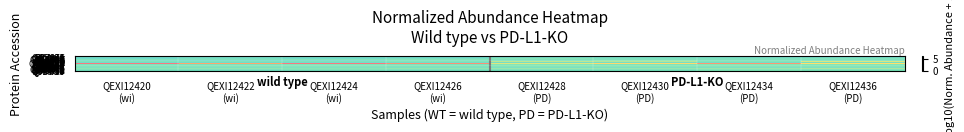

Reading left to right, transcribe all the data shown in this chart.

Q9JJZ6: QEXI12420
(wi)=4.4	QEXI12422
(wi)=4.5	QEXI12424
(wi)=4.4	QEXI12426
(wi)=4.4	QEXI12428
(PD)=4.6	QEXI12430
(PD)=4.6	QEXI12434
(PD)=4.6	QEXI12436
(PD)=4.6
Q75N62: QEXI12420
(wi)=5.4	QEXI12422
(wi)=5.4	QEXI12424
(wi)=5.4	QEXI12426
(wi)=5.3	QEXI12428
(PD)=5.2	QEXI12430
(PD)=5.1	QEXI12434
(PD)=5.2	QEXI12436
(PD)=5.2
Q69ZK0: QEXI12420
(wi)=5.4	QEXI12422
(wi)=5.3	QEXI12424
(wi)=5.3	QEXI12426
(wi)=5.2	QEXI12428
(PD)=5.0	QEXI12430
(PD)=4.9	QEXI12434
(PD)=5.1	QEXI12436
(PD)=5.0
P47911: QEXI12420
(wi)=5.9	QEXI12422
(wi)=5.7	QEXI12424
(wi)=5.8	QEXI12426
(wi)=5.9	QEXI12428
(PD)=5.6	QEXI12430
(PD)=5.6	QEXI12434
(PD)=5.6	QEXI12436
(PD)=5.7
Q3UN02: QEXI12420
(wi)=5.0	QEXI12422
(wi)=5.1	QEXI12424
(wi)=5.0	QEXI12426
(wi)=5.0	QEXI12428
(PD)=4.9	QEXI12430
(PD)=4.9	QEXI12434
(PD)=4.8	QEXI12436
(PD)=4.7
Q9QZE5: QEXI12420
(wi)=5.6	QEXI12422
(wi)=5.6	QEXI12424
(wi)=5.7	QEXI12426
(wi)=5.6	QEXI12428
(PD)=5.5	QEXI12430
(PD)=5.5	QEXI12434
(PD)=5.5	QEXI12436
(PD)=5.4
P50446: QEXI12420
(wi)=5.9	QEXI12422
(wi)=5.4	QEXI12424
(wi)=5.8	QEXI12426
(wi)=5.4	QEXI12428
(PD)=4.8	QEXI12430
(PD)=5.2	QEXI12434
(PD)=5.2	QEXI12436
(PD)=5.0
Q3UIR3: QEXI12420
(wi)=5.4	QEXI12422
(wi)=5.4	QEXI12424
(wi)=5.2	QEXI12426
(wi)=5.1	QEXI12428
(PD)=5.0	QEXI12430
(PD)=5.1	QEXI12434
(PD)=5.1	QEXI12436
(PD)=5.0
P62307: QEXI12420
(wi)=5.1	QEXI12422
(wi)=5.1	QEXI12424
(wi)=5.0	QEXI12426
(wi)=4.9	QEXI12428
(PD)=5.2	QEXI12430
(PD)=5.2	QEXI12434
(PD)=5.2	QEXI12436
(PD)=5.2
Q61703: QEXI12420
(wi)=5.3	QEXI12422
(wi)=5.0	QEXI12424
(wi)=5.3	QEXI12426
(wi)=5.9	QEXI12428
(PD)=4.4	QEXI12430
(PD)=5.0	QEXI12434
(PD)=4.2	QEXI12436
(PD)=4.3
P70315: QEXI12420
(wi)=6.0	QEXI12422
(wi)=6.0	QEXI12424
(wi)=6.0	QEXI12426
(wi)=6.0	QEXI12428
(PD)=5.8	QEXI12430
(PD)=5.9	QEXI12434
(PD)=5.9	QEXI12436
(PD)=5.9
P04919: QEXI12420
(wi)=5.6	QEXI12422
(wi)=5.7	QEXI12424
(wi)=5.7	QEXI12426
(wi)=5.2	QEXI12428
(PD)=5.0	QEXI12430
(PD)=4.6	QEXI12434
(PD)=5.1	QEXI12436
(PD)=5.1
O08677: QEXI12420
(wi)=3.7	QEXI12422
(wi)=4.2	QEXI12424
(wi)=4.1	QEXI12426
(wi)=5.1	QEXI12428
(PD)=3.2	QEXI12430
(PD)=3.5	QEXI12434
(PD)=3.3	QEXI12436
(PD)=3.2
Q8C5L3: QEXI12420
(wi)=5.1	QEXI12422
(wi)=5.0	QEXI12424
(wi)=5.1	QEXI12426
(wi)=4.9	QEXI12428
(PD)=3.9	QEXI12430
(PD)=4.1	QEXI12434
(PD)=4.9	QEXI12436
(PD)=3.5
Q505F5: QEXI12420
(wi)=5.2	QEXI12422
(wi)=5.2	QEXI12424
(wi)=5.1	QEXI12426
(wi)=5.0	QEXI12428
(PD)=5.0	QEXI12430
(PD)=4.9	QEXI12434
(PD)=5.0	QEXI12436
(PD)=4.9
B2RUP2: QEXI12420
(wi)=4.4	QEXI12422
(wi)=4.3	QEXI12424
(wi)=4.4	QEXI12426
(wi)=4.3	QEXI12428
(PD)=4.1	QEXI12430
(PD)=4.3	QEXI12434
(PD)=4.2	QEXI12436
(PD)=4.0
Q3UW53: QEXI12420
(wi)=5.8	QEXI12422
(wi)=5.8	QEXI12424
(wi)=5.8	QEXI12426
(wi)=5.7	QEXI12428
(PD)=5.6	QEXI12430
(PD)=5.6	QEXI12434
(PD)=5.7	QEXI12436
(PD)=5.5
Q9JI78: QEXI12420
(wi)=4.4	QEXI12422
(wi)=4.5	QEXI12424
(wi)=4.4	QEXI12426
(wi)=4.5	QEXI12428
(PD)=4.1	QEXI12430
(PD)=4.4	QEXI12434
(PD)=4.3	QEXI12436
(PD)=4.2
P00920: QEXI12420
(wi)=6.2	QEXI12422
(wi)=6.2	QEXI12424
(wi)=5.8	QEXI12426
(wi)=5.8	QEXI12428
(PD)=5.3	QEXI12430
(PD)=5.3	QEXI12434
(PD)=5.8	QEXI12436
(PD)=5.4
Q9D0D5: QEXI12420
(wi)=0.0	QEXI12422
(wi)=1.4	QEXI12424
(wi)=0.0	QEXI12426
(wi)=0.7	QEXI12428
(PD)=3.5	QEXI12430
(PD)=2.8	QEXI12434
(PD)=0.9	QEXI12436
(PD)=2.9
Q9D517: QEXI12420
(wi)=5.0	QEXI12422
(wi)=5.0	QEXI12424
(wi)=5.0	QEXI12426
(wi)=5.0	QEXI12428
(PD)=4.8	QEXI12430
(PD)=4.8	QEXI12434
(PD)=5.0	QEXI12436
(PD)=4.9
Q8BL66: QEXI12420
(wi)=5.1	QEXI12422
(wi)=5.2	QEXI12424
(wi)=5.0	QEXI12426
(wi)=5.1	QEXI12428
(PD)=4.8	QEXI12430
(PD)=5.0	QEXI12434
(PD)=4.7	QEXI12436
(PD)=4.8
Q09200: QEXI12420
(wi)=6.2	QEXI12422
(wi)=6.2	QEXI12424
(wi)=6.1	QEXI12426
(wi)=6.1	QEXI12428
(PD)=6.0	QEXI12430
(PD)=6.1	QEXI12434
(PD)=6.0	QEXI12436
(PD)=6.0
Q8BP67: QEXI12420
(wi)=5.8	QEXI12422
(wi)=5.7	QEXI12424
(wi)=5.7	QEXI12426
(wi)=5.8	QEXI12428
(PD)=5.6	QEXI12430
(PD)=5.6	QEXI12434
(PD)=5.6	QEXI12436
(PD)=5.6
Q99K85: QEXI12420
(wi)=5.0	QEXI12422
(wi)=4.9	QEXI12424
(wi)=4.9	QEXI12426
(wi)=4.8	QEXI12428
(PD)=4.7	QEXI12430
(PD)=4.8	QEXI12434
(PD)=4.8	QEXI12436
(PD)=4.8
Q9CXR1: QEXI12420
(wi)=4.7	QEXI12422
(wi)=4.6	QEXI12424
(wi)=4.6	QEXI12426
(wi)=4.3	QEXI12428
(PD)=3.6	QEXI12430
(PD)=4.3	QEXI12434
(PD)=4.3	QEXI12436
(PD)=3.9
Q8BYY4: QEXI12420
(wi)=5.0	QEXI12422
(wi)=4.8	QEXI12424
(wi)=4.9	QEXI12426
(wi)=5.1	QEXI12428
(PD)=4.8	QEXI12430
(PD)=4.7	QEXI12434
(PD)=4.8	QEXI12436
(PD)=4.8
Q02357: QEXI12420
(wi)=4.2	QEXI12422
(wi)=4.3	QEXI12424
(wi)=4.0	QEXI12426
(wi)=3.1	QEXI12428
(PD)=2.7	QEXI12430
(PD)=2.9	QEXI12434
(PD)=3.5	QEXI12436
(PD)=2.6
Q8BRT1: QEXI12420
(wi)=3.7	QEXI12422
(wi)=3.3	QEXI12424
(wi)=3.8	QEXI12426
(wi)=3.4	QEXI12428
(PD)=0.8	QEXI12430
(PD)=3.5	QEXI12434
(PD)=0.6	QEXI12436
(PD)=0.0
Q91YR7: QEXI12420
(wi)=5.3	QEXI12422
(wi)=5.3	QEXI12424
(wi)=5.3	QEXI12426
(wi)=5.3	QEXI12428
(PD)=5.4	QEXI12430
(PD)=5.4	QEXI12434
(PD)=5.4	QEXI12436
(PD)=5.3
P52875: QEXI12420
(wi)=5.4	QEXI12422
(wi)=5.3	QEXI12424
(wi)=5.2	QEXI12426
(wi)=5.3	QEXI12428
(PD)=5.1	QEXI12430
(PD)=5.3	QEXI12434
(PD)=5.2	QEXI12436
(PD)=5.2
Q3TDQ1: QEXI12420
(wi)=4.6	QEXI12422
(wi)=4.6	QEXI12424
(wi)=4.6	QEXI12426
(wi)=4.5	QEXI12428
(PD)=4.4	QEXI12430
(PD)=4.5	QEXI12434
(PD)=4.4	QEXI12436
(PD)=4.2
Q9Z1W9: QEXI12420
(wi)=5.4	QEXI12422
(wi)=5.3	QEXI12424
(wi)=5.4	QEXI12426
(wi)=5.1	QEXI12428
(PD)=5.1	QEXI12430
(PD)=4.6	QEXI12434
(PD)=5.0	QEXI12436
(PD)=5.0
Q9R0G6: QEXI12420
(wi)=3.8	QEXI12422
(wi)=2.7	QEXI12424
(wi)=3.8	QEXI12426
(wi)=4.6	QEXI12428
(PD)=3.2	QEXI12430
(PD)=1.7	QEXI12434
(PD)=0.0	QEXI12436
(PD)=0.0
Q9CXY9: QEXI12420
(wi)=5.2	QEXI12422
(wi)=5.2	QEXI12424
(wi)=5.1	QEXI12426
(wi)=5.2	QEXI12428
(PD)=5.1	QEXI12430
(PD)=5.1	QEXI12434
(PD)=4.9	QEXI12436
(PD)=5.0
Q99N50: QEXI12420
(wi)=4.9	QEXI12422
(wi)=4.8	QEXI12424
(wi)=4.9	QEXI12426
(wi)=4.7	QEXI12428
(PD)=4.2	QEXI12430
(PD)=4.4	QEXI12434
(PD)=4.6	QEXI12436
(PD)=4.7
P49442: QEXI12420
(wi)=5.3	QEXI12422
(wi)=5.4	QEXI12424
(wi)=5.4	QEXI12426
(wi)=5.4	QEXI12428
(PD)=5.3	QEXI12430
(PD)=5.2	QEXI12434
(PD)=4.9	QEXI12436
(PD)=5.0
Q921G6: QEXI12420
(wi)=4.5	QEXI12422
(wi)=4.6	QEXI12424
(wi)=4.6	QEXI12426
(wi)=4.6	QEXI12428
(PD)=3.8	QEXI12430
(PD)=4.1	QEXI12434
(PD)=4.5	QEXI12436
(PD)=4.2